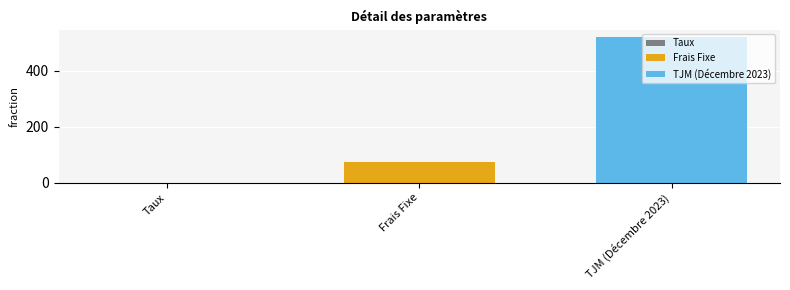

Is it true that Frais Fixe equals 120.1 at Frais Fixe?

False